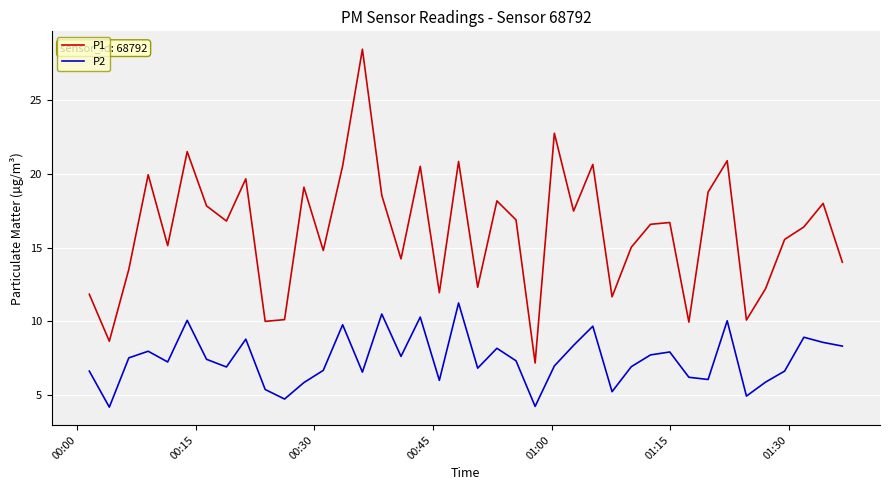

What is the difference between the maximum and minimum values in the P1 series?

21.3